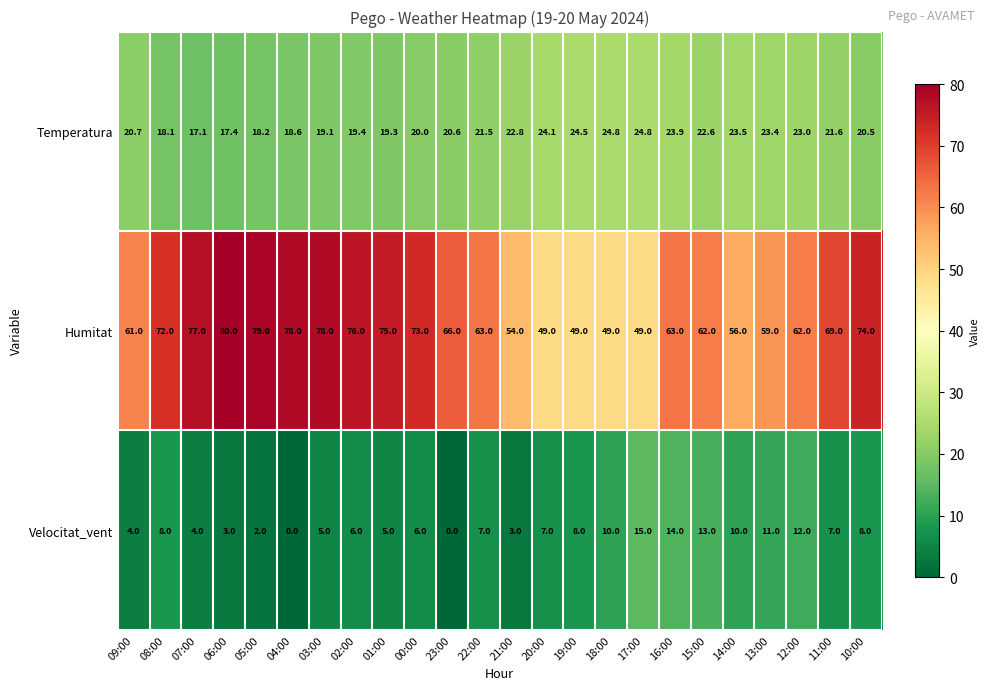

What is the difference between the maximum and minimum values in the Velocitat_vent series?

15.0